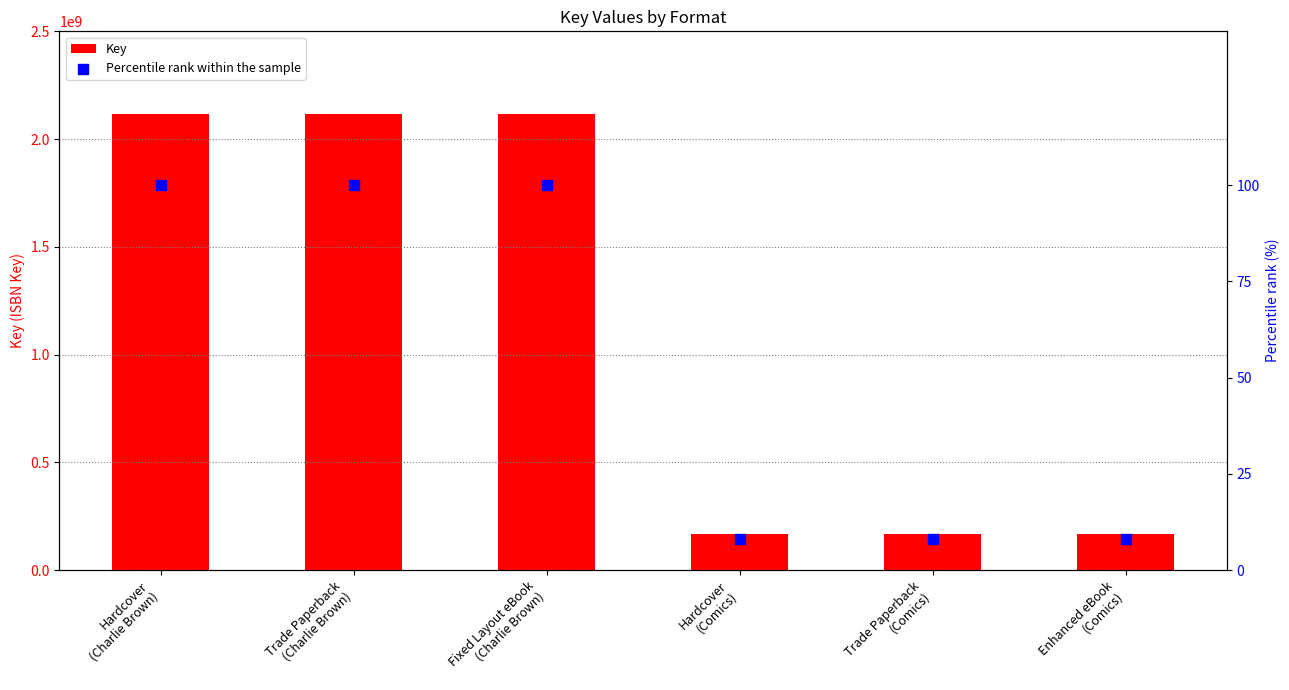

At which category is the sum across all series the highest?

Hardcover
(Charlie Brown)